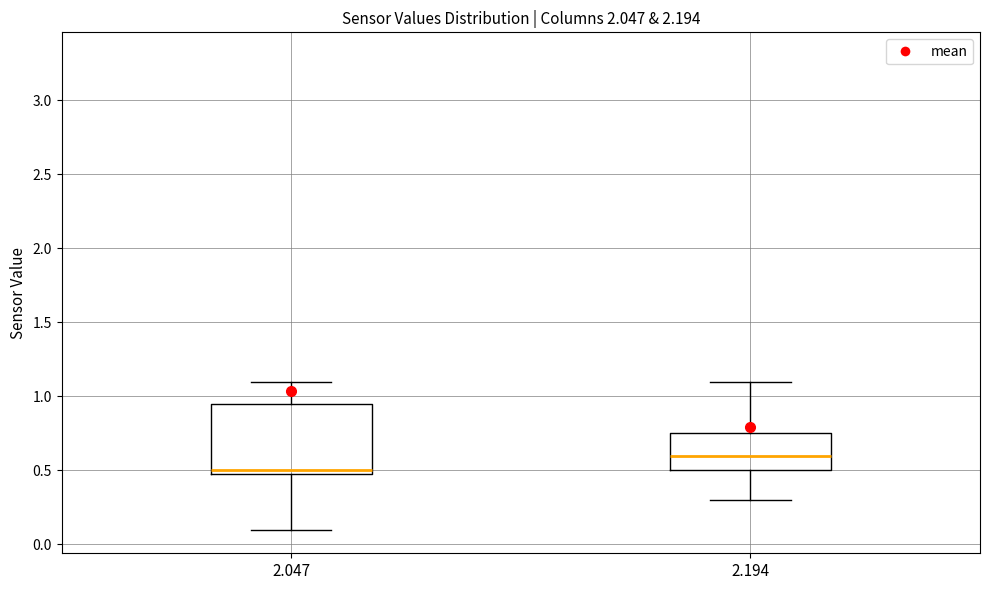

Which box's median line is the highest?

2.194